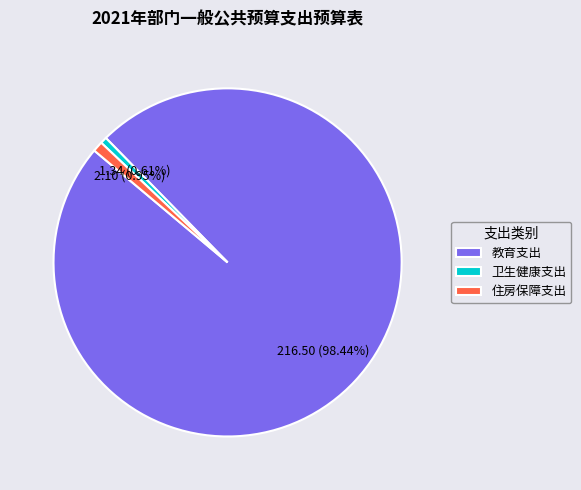

Count the number of slices in the pie.

3